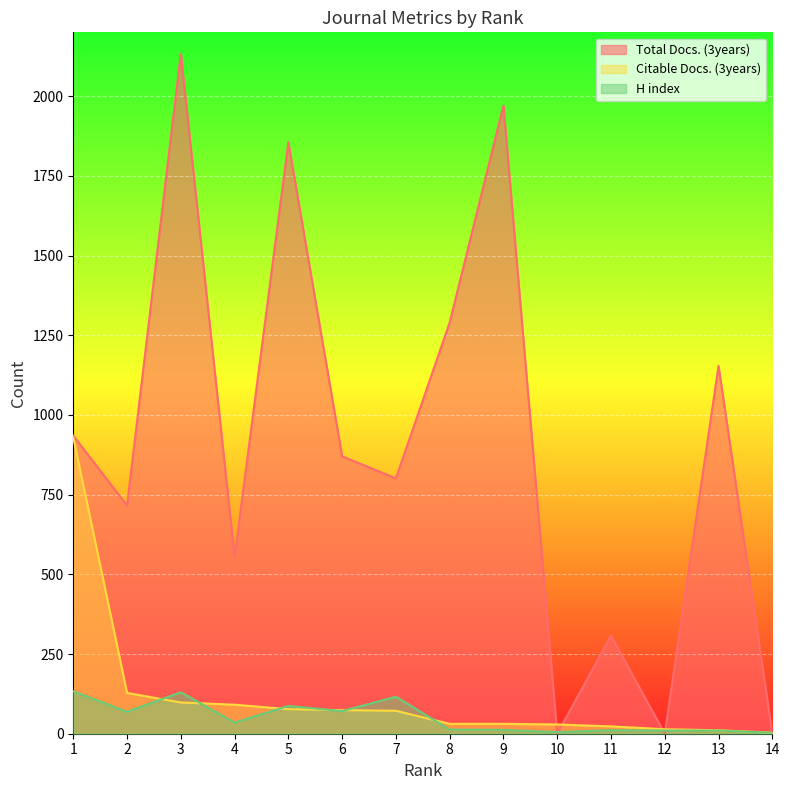

How many values in the Citable Docs. (3years) series are below 72?

7